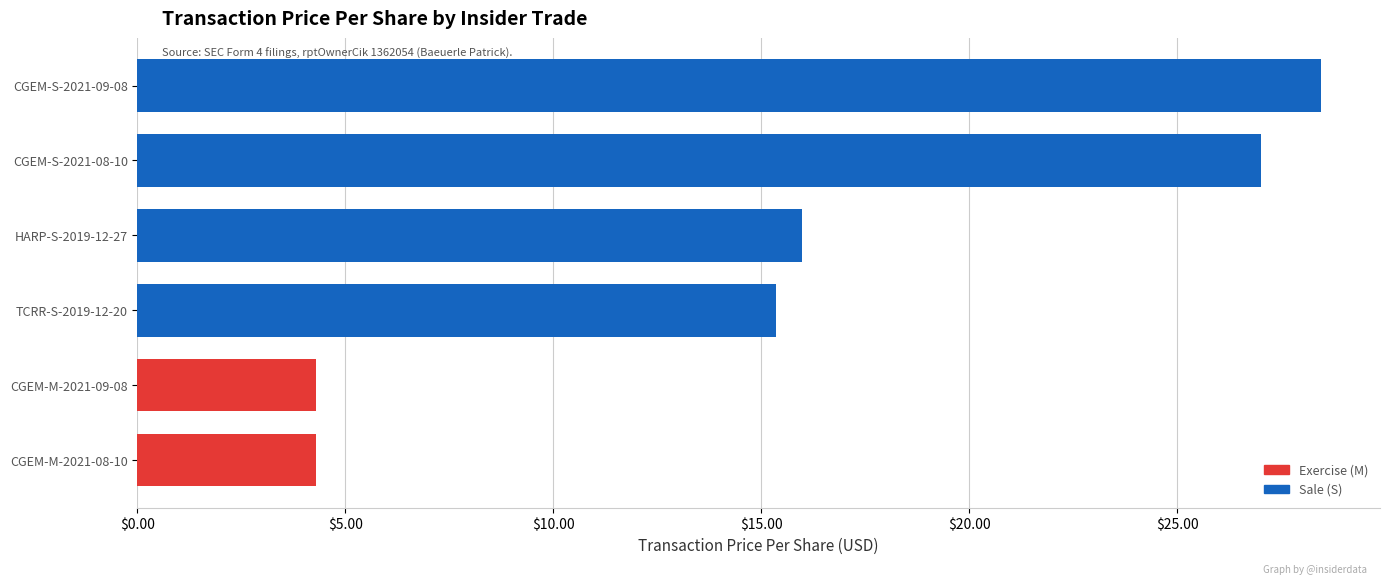

What is the minimum value shown in the chart?

4.3